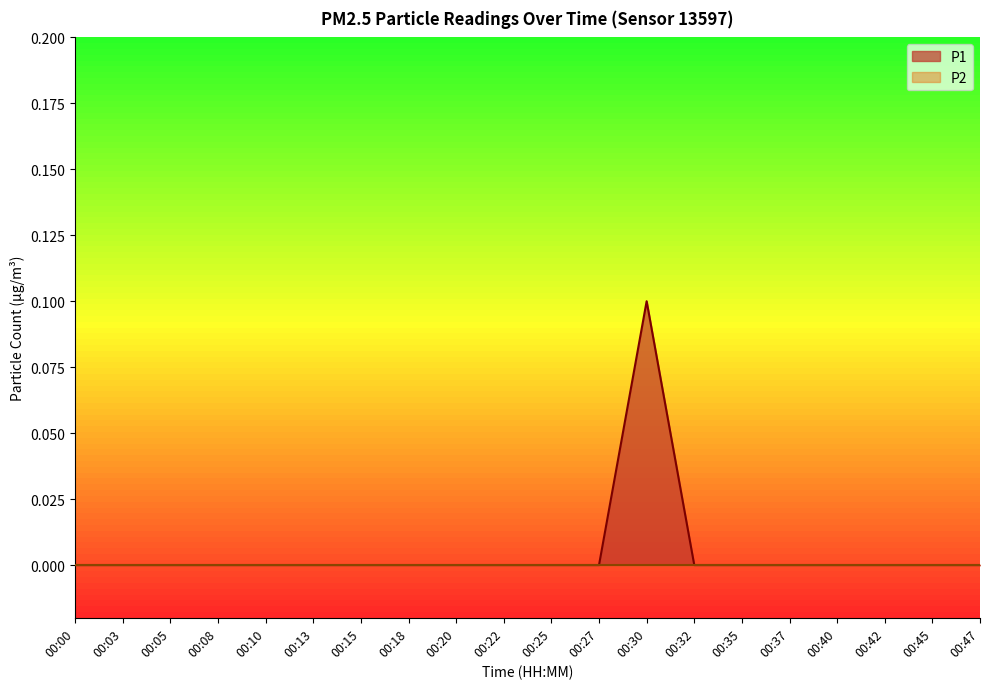

How many interior local peaks (higher than both neighbors) does the data have?

1